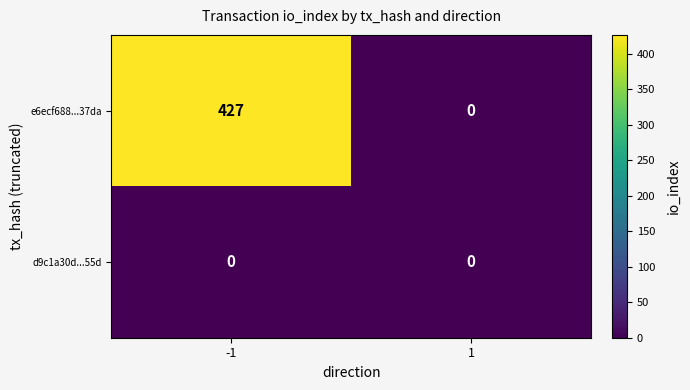

What value does the e6ecf688...37da series have at -1?

427